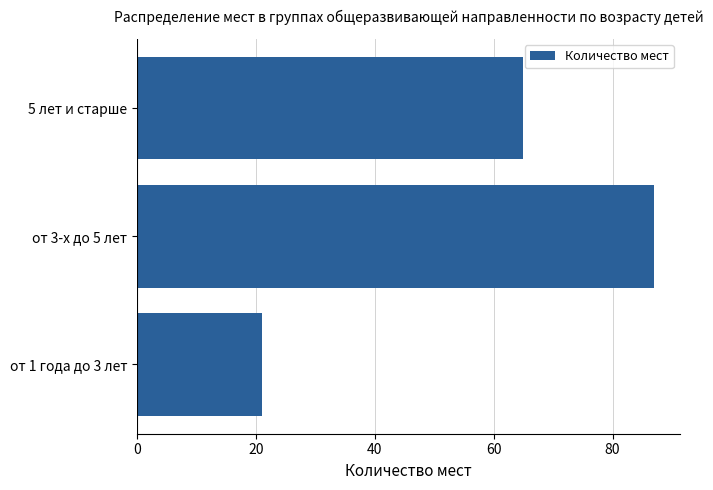

Reading bottom to top, what are all the values shown in this chart?

21	87	65